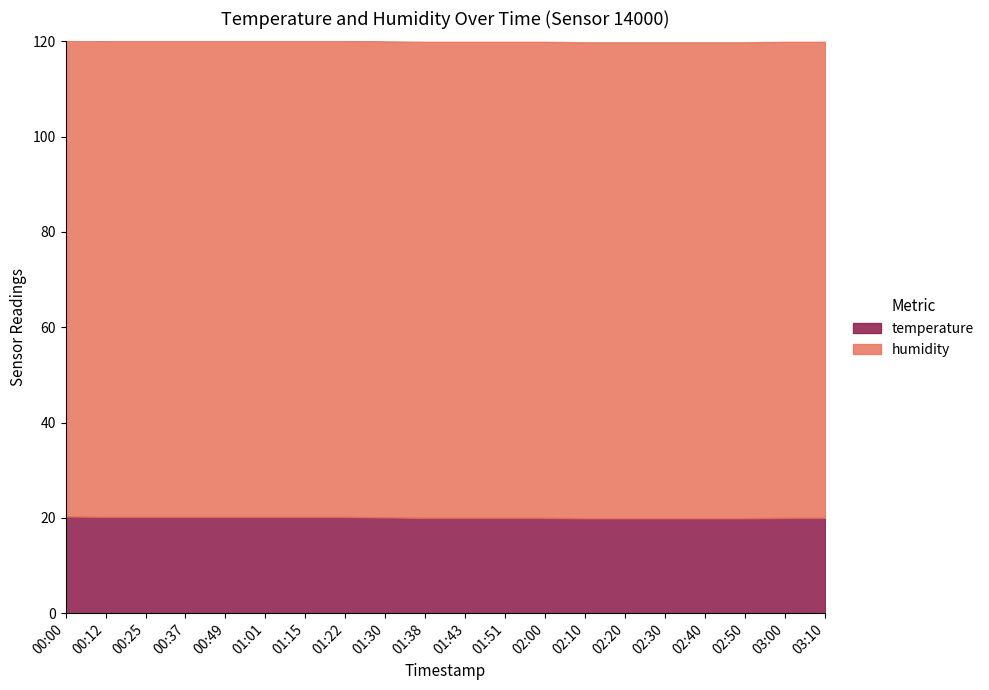

What is the minimum value shown in the chart?

19.9